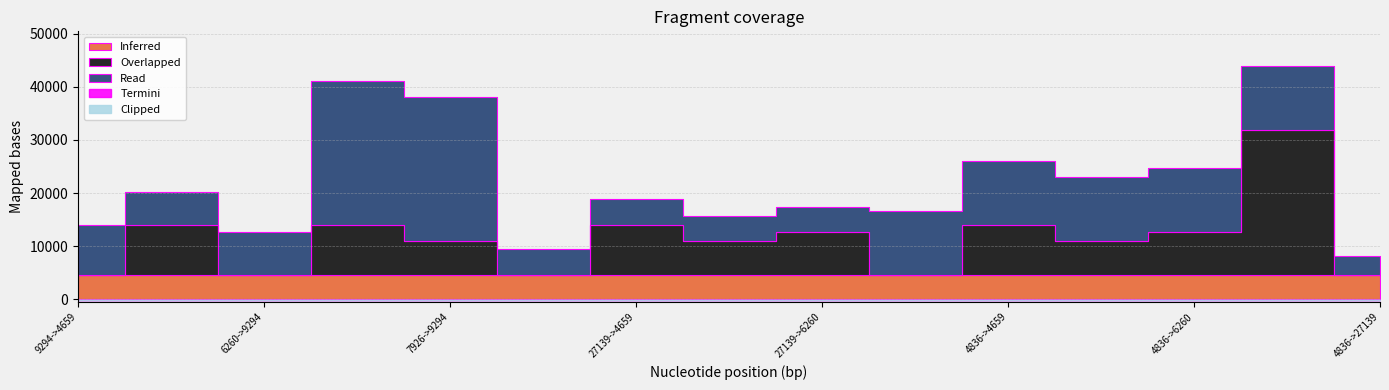

What is the value of the Inferred point at the 2nd from the left?

4659